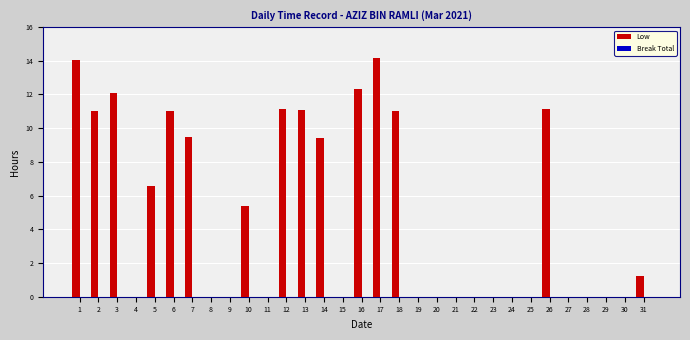

What is the maximum value shown in the chart?

14.2